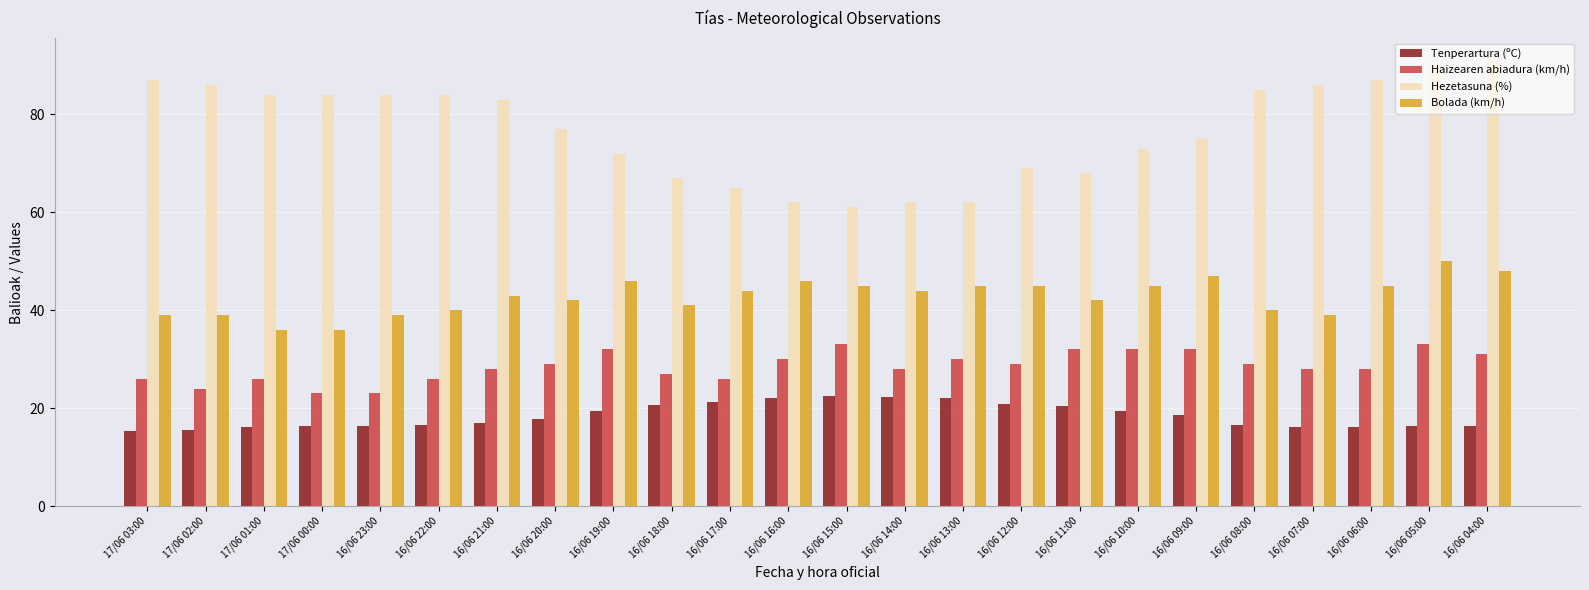

How many categories are shown in the chart?

24